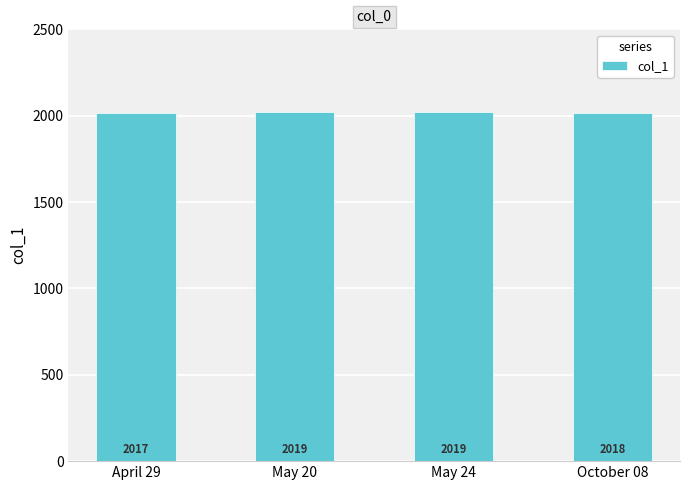

What is the change in value from April 29 to May 24?

+2